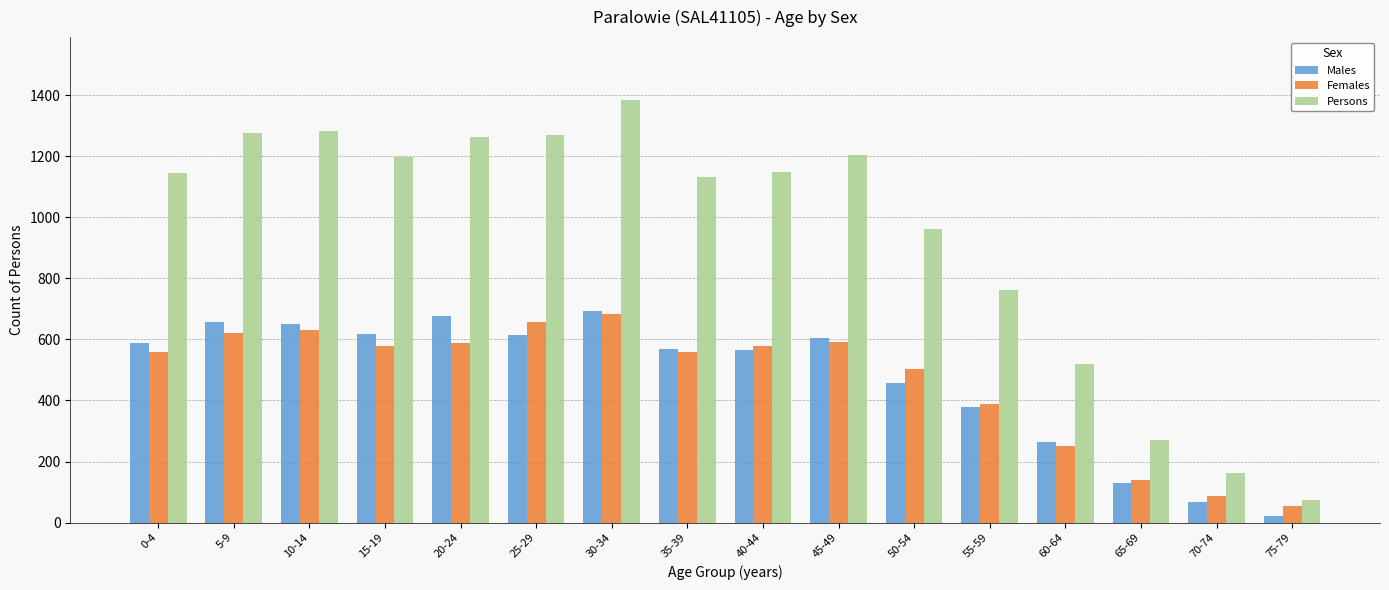

What is the sum of the Persons values at 10-14 and 65-69?

1554